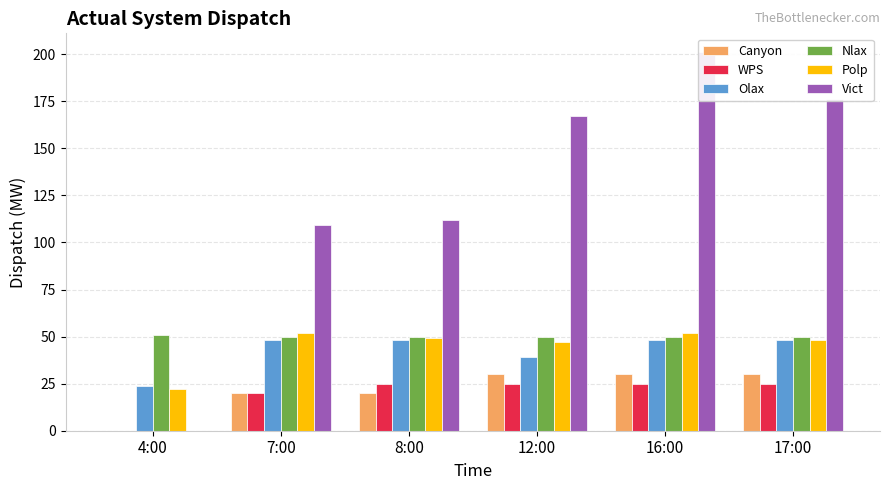

Which series has the largest total across all categories?

Vict